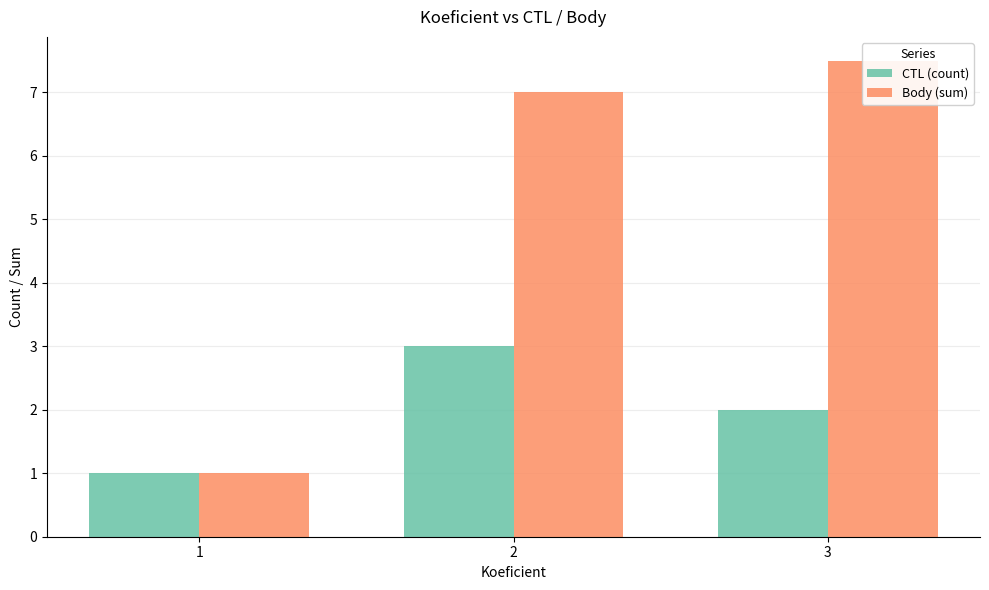

What is the difference between the second highest and minimum values in the CTL (count) series?

1.0